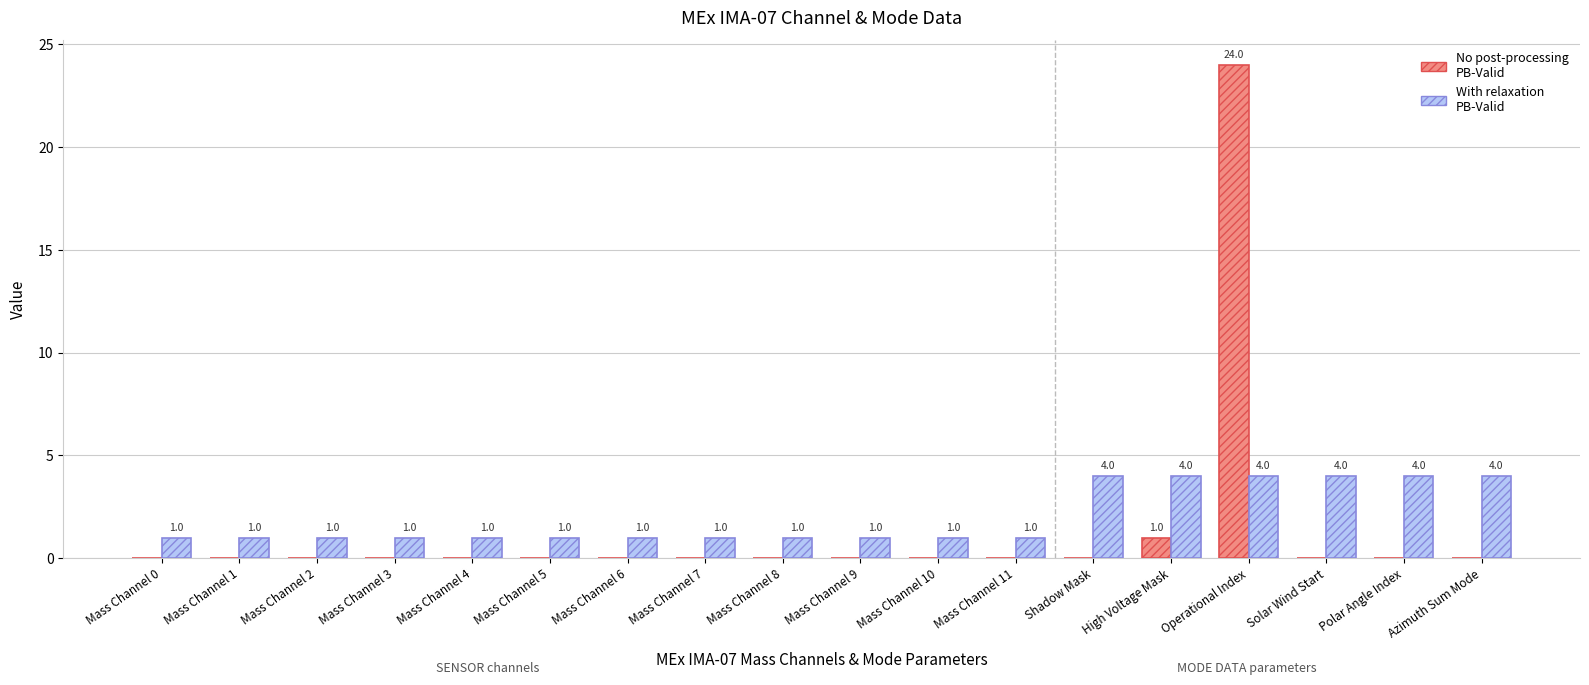

Does the chart contain stacked bars?

No